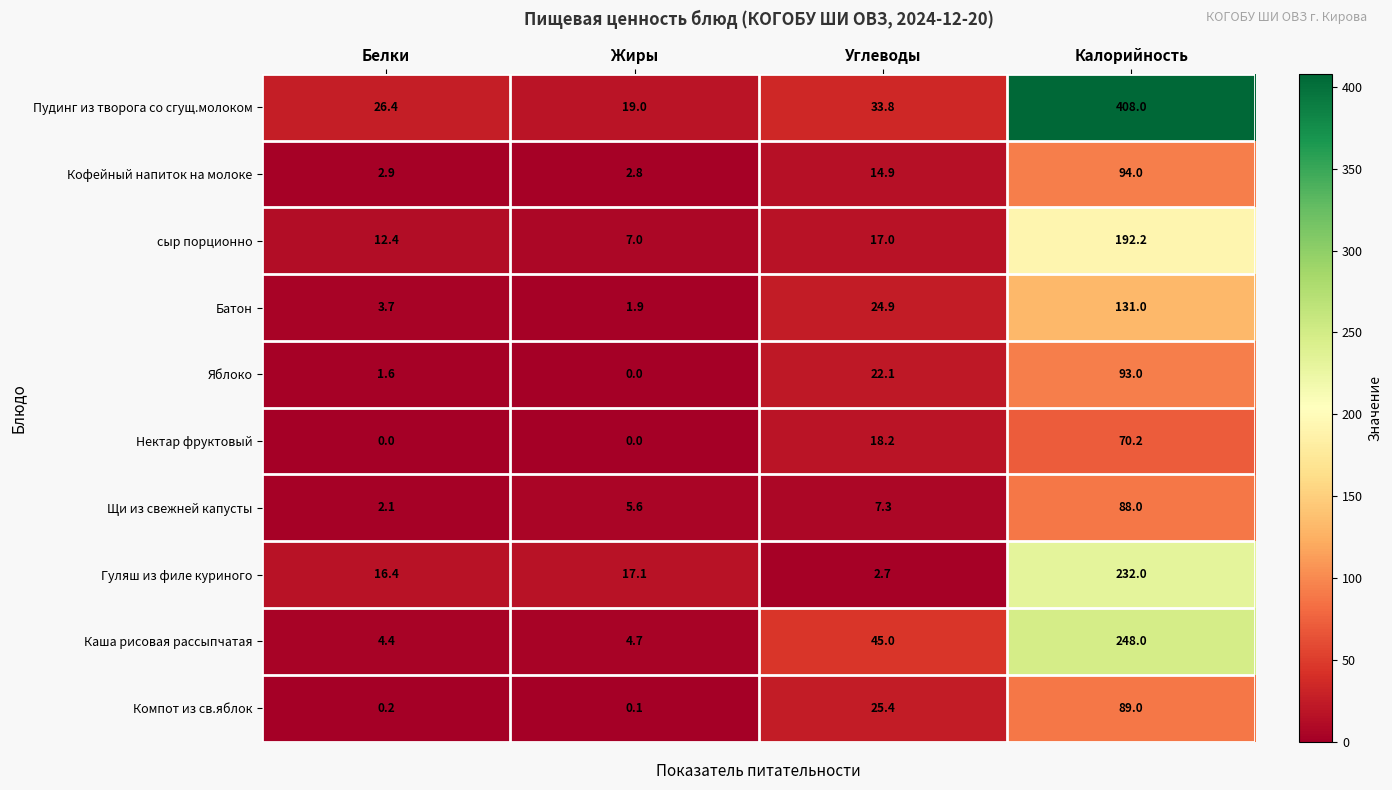

Which category has the highest value across all series?

Калорийность